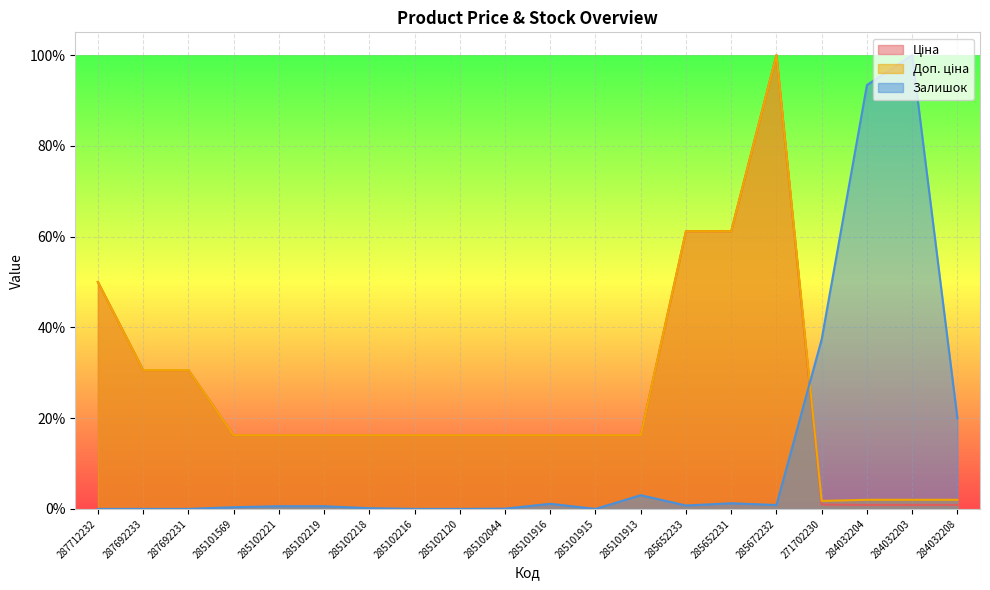

How many interior local valleys does the Доп. ціна series have?

1